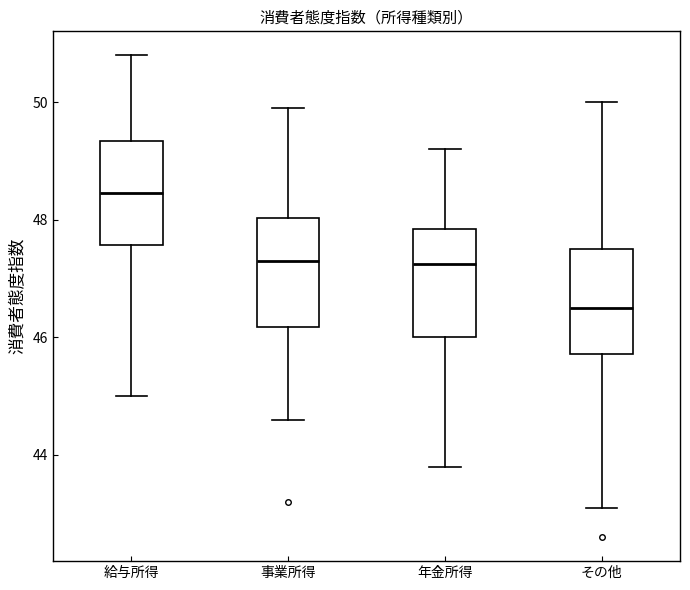

Reading left to right, transcribe this box plot: for each box, give where its median line is, the range the box spans, and where its two whiskers end, as read against the y-axis. The values are not printed on the chart, so give them approximately, as read against the axis.

給与所得: median 48.4, box 47.6 to 49.4, whiskers 45.0 to 50.8
事業所得: median 47.4, box 46.2 to 48.0, whiskers 44.6 to 50.0
年金所得: median 47.2, box 46.0 to 47.8, whiskers 43.8 to 49.2
その他: median 46.6, box 45.8 to 47.6, whiskers 43.2 to 50.0